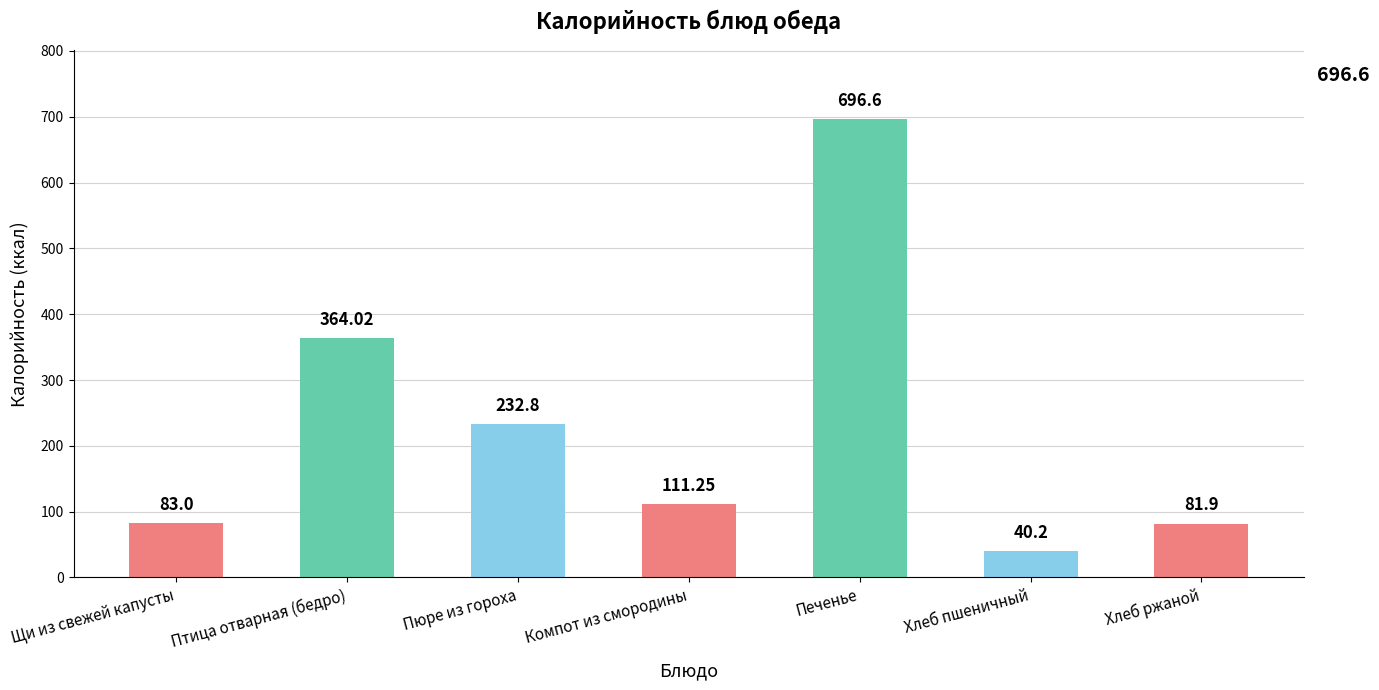

Is it true that the value at Печенье is 917.9?

False